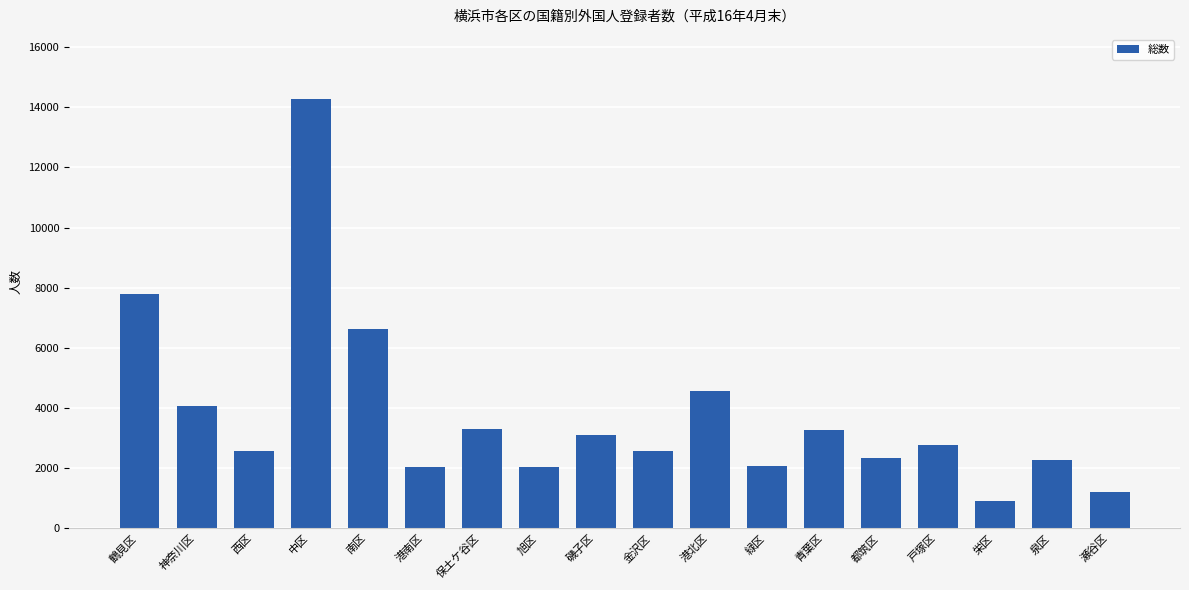

The chart shows a value of 2351 at 都筑区. True or false?

True